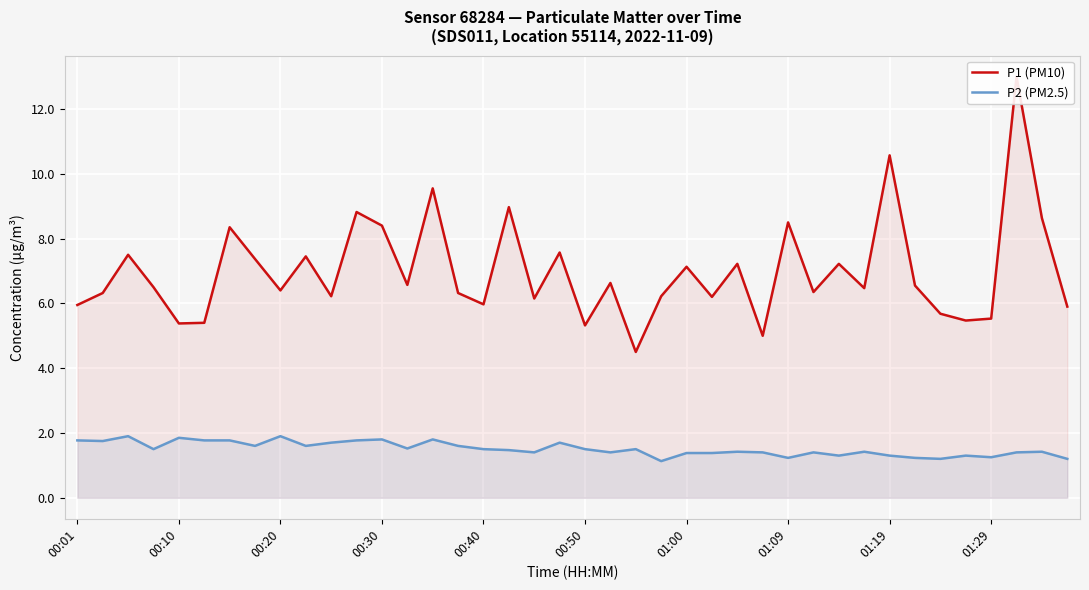

True or false: P2 (PM2.5) and P1 (PM10) intersect in this chart.

False